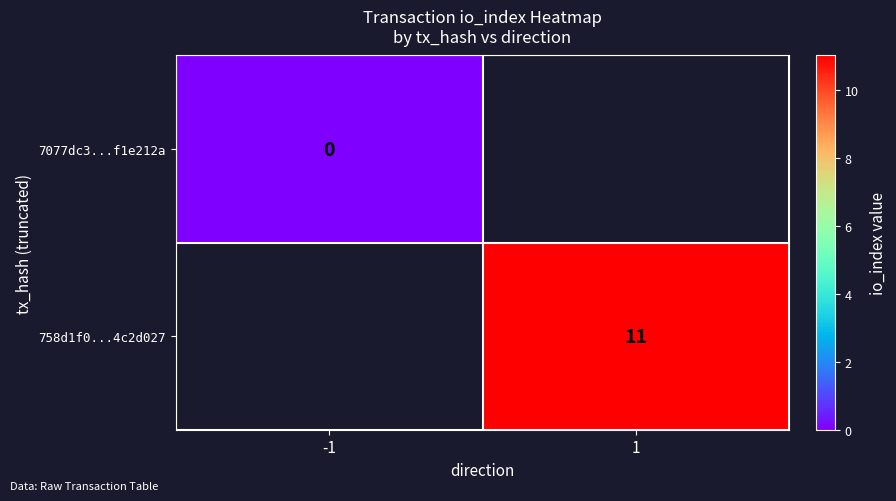

What is the greatest value displayed?

11